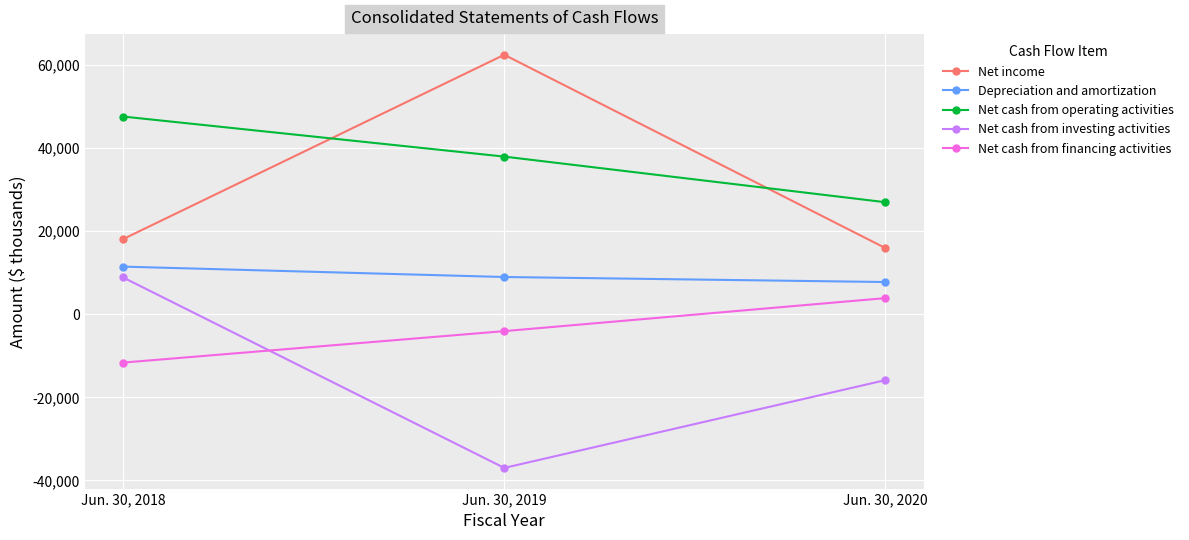

The Net cash from operating activities series shows 26979 at Jun. 30, 2020. True or false?

True